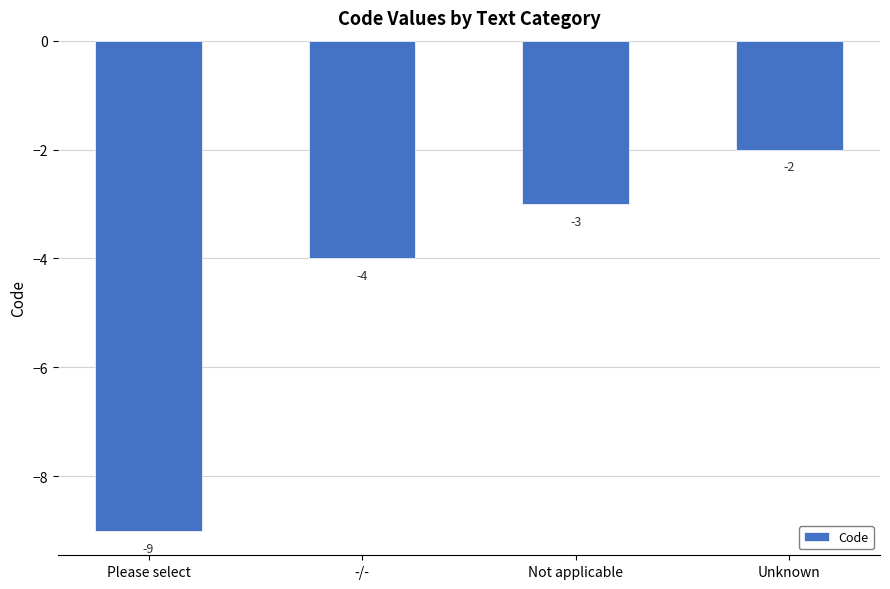

Does the chart contain any negative values?

Yes